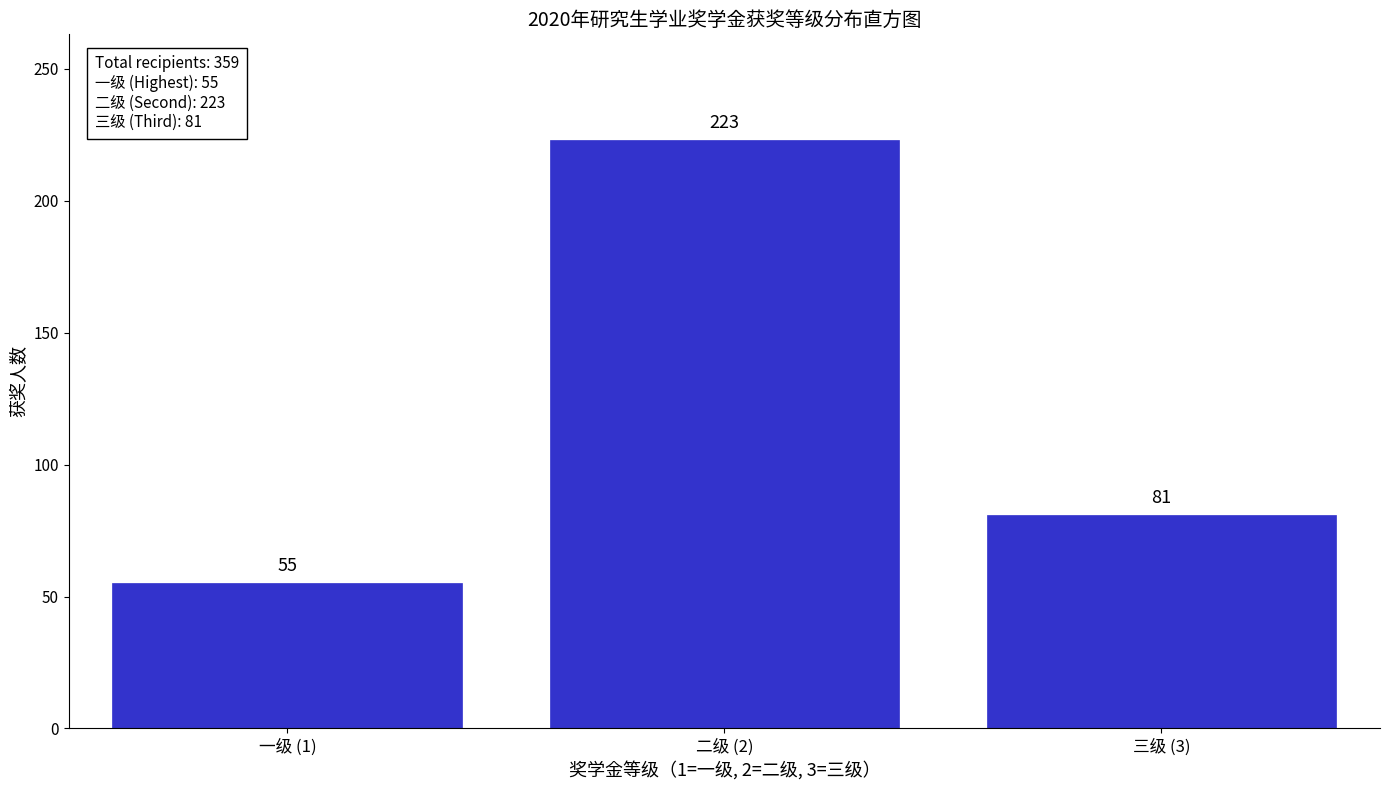

Reading left to right, extract all data points from this chart.

一级 (1)=55	二级 (2)=223	三级 (3)=81